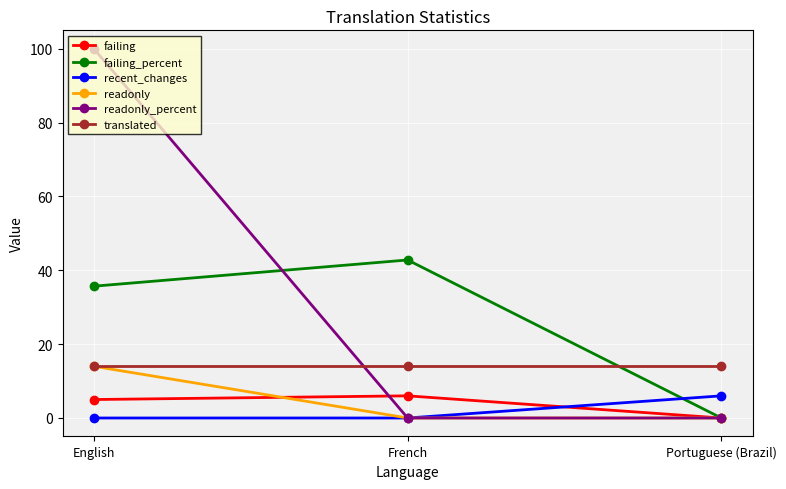

What is the difference between the failing values at Portuguese (Brazil) and English?

5.0